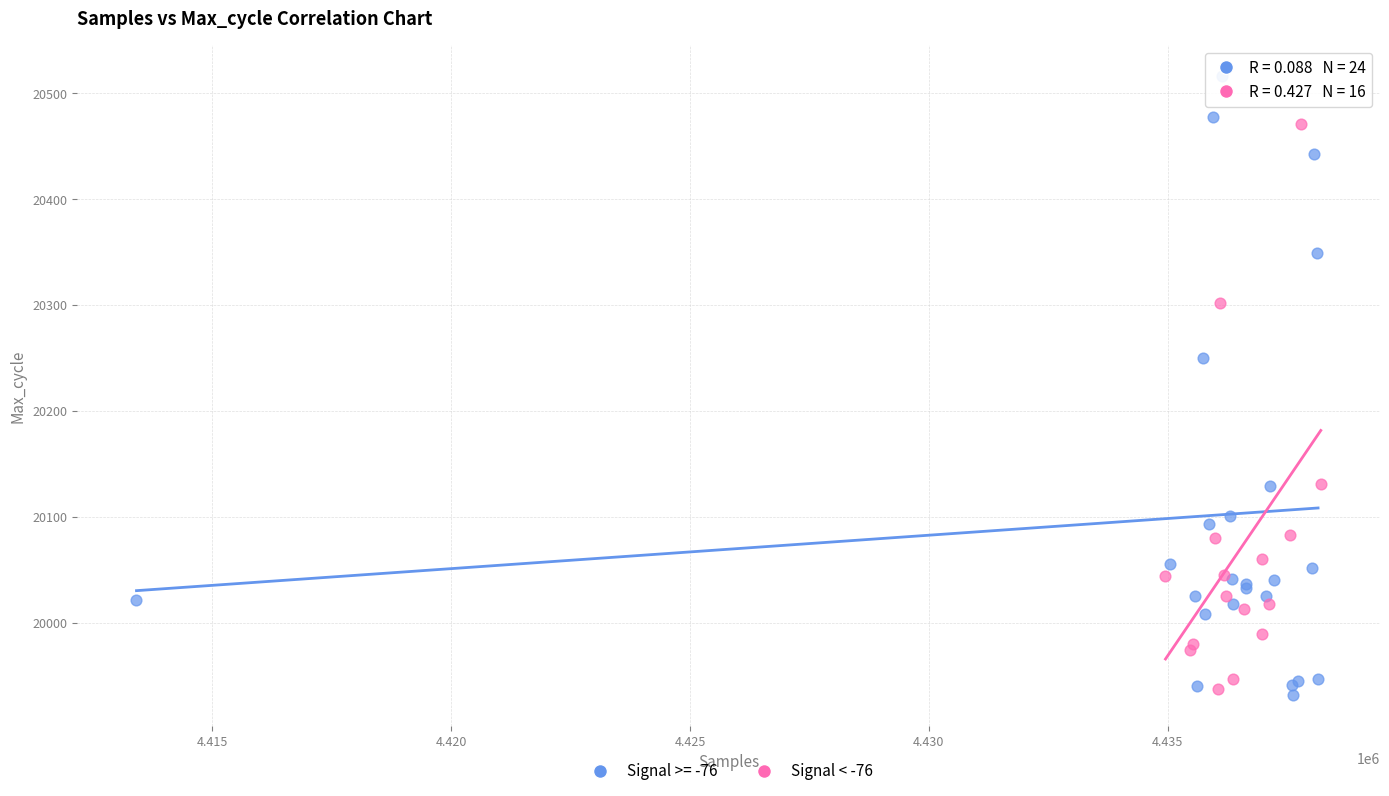

Which series contains the highest Y value?

Signal >= -76